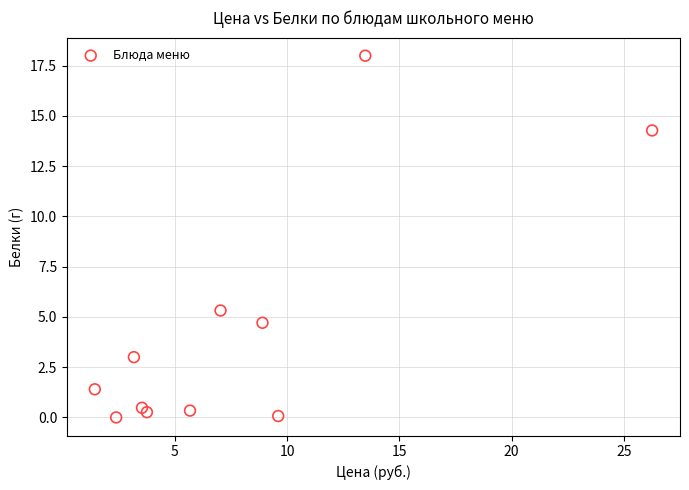

What Y value in the scatter plot is closest to 9?

5.3